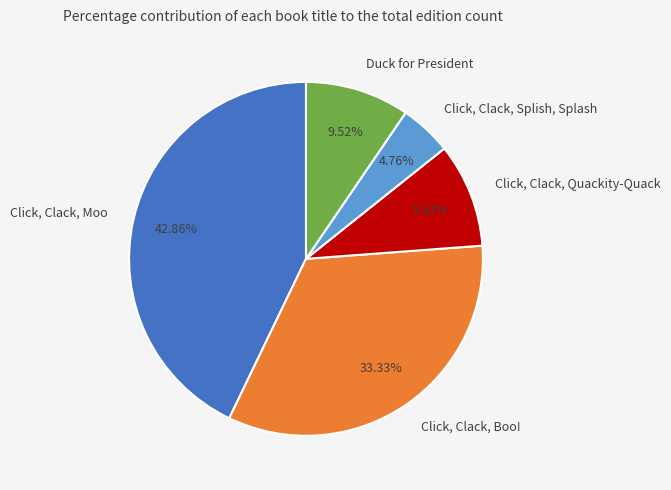

Is it true that Click, Clack, Moo is 36% of the pie?

False